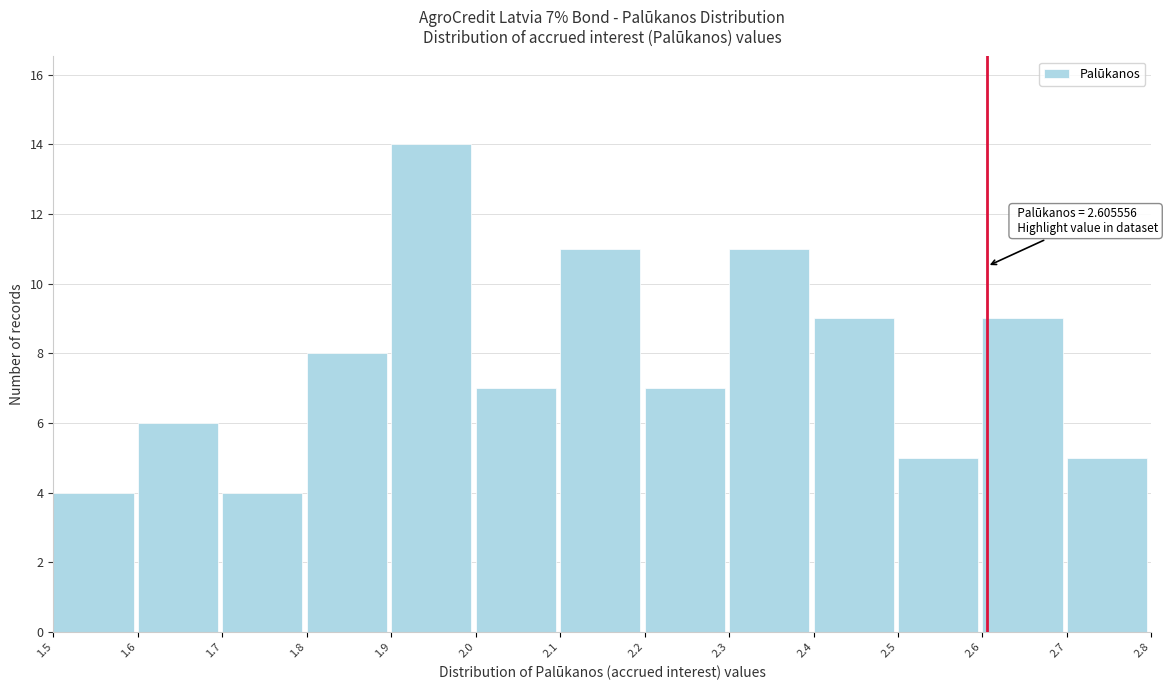

Over which range of the x-axis is the bar tallest?

1.9 to 2.0